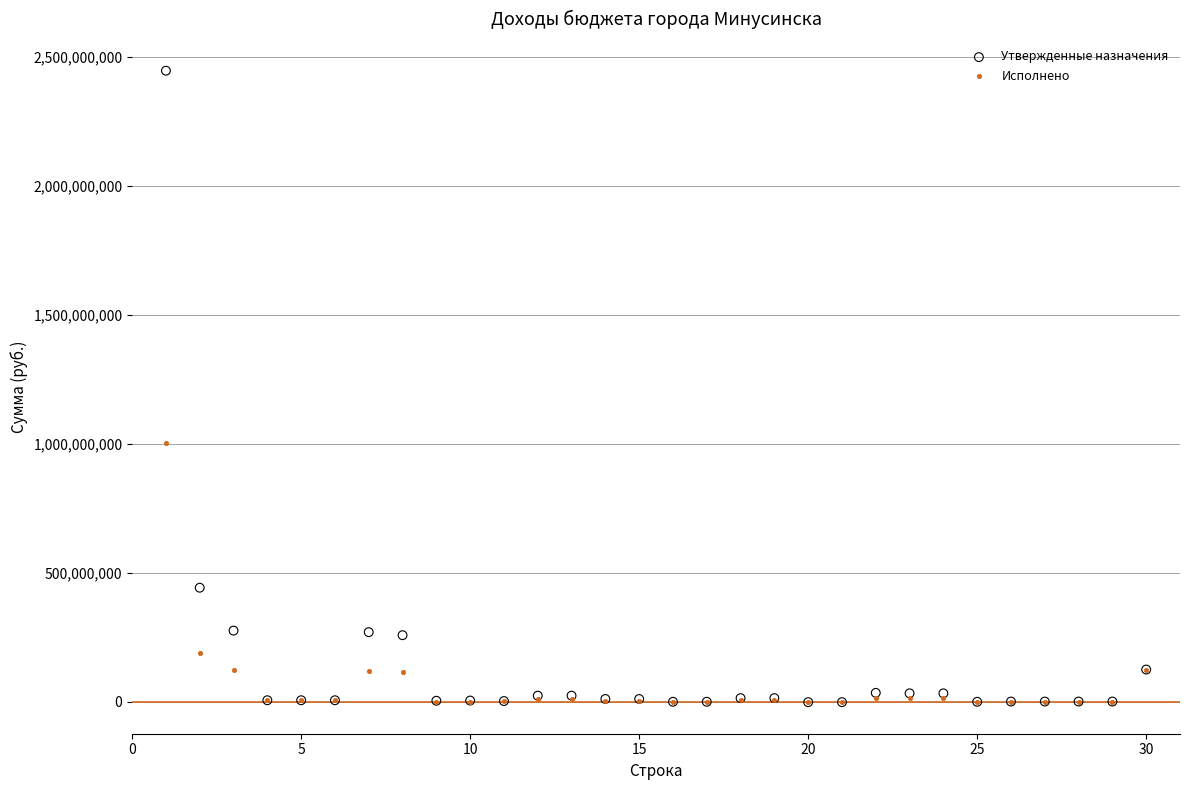

In the Утвержденные назначения series, what Y value is closest to 1222786556?

442319480.0